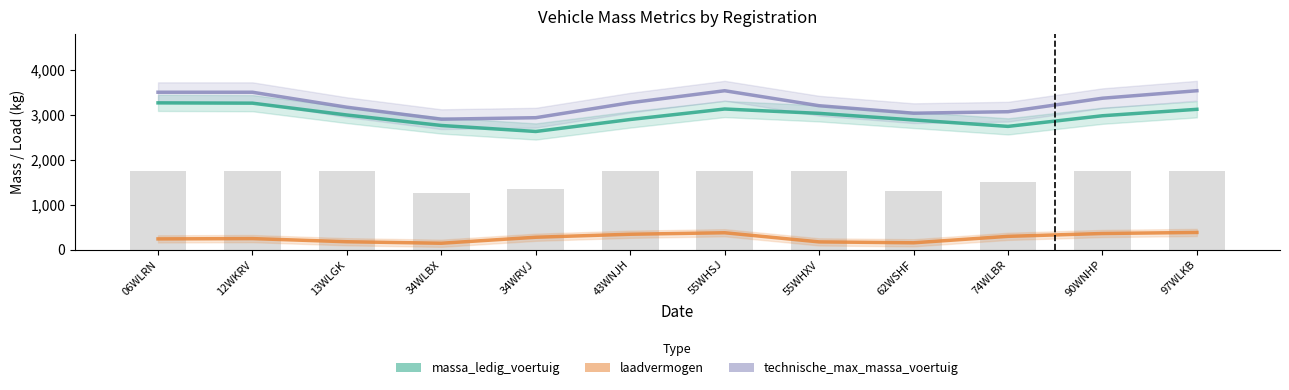

At which label does massa_ledig_voertuig first exceed 2993?

06WLRN